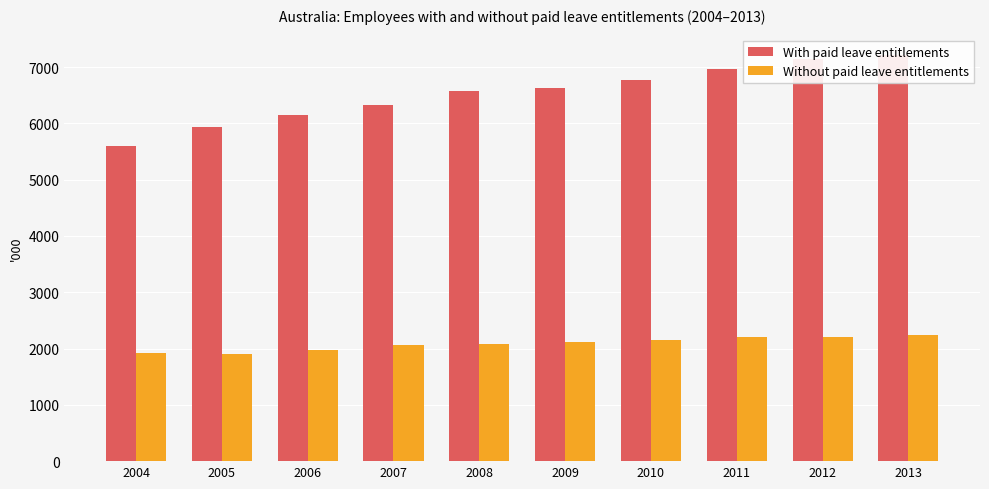

Reading left to right, extract all data points from this chart.

With paid leave entitlements: 2004=5607.0	2005=5936.2	2006=6149.3	2007=6327.8	2008=6578.1	2009=6622.1	2010=6766.4	2011=6966.3	2012=7144.3	2013=7216.6
Without paid leave entitlements: 2004=1918.5	2005=1900.0	2006=1975.1	2007=2070.1	2008=2088.1	2009=2122.6	2010=2160.3	2011=2208.1	2012=2200.4	2013=2246.3